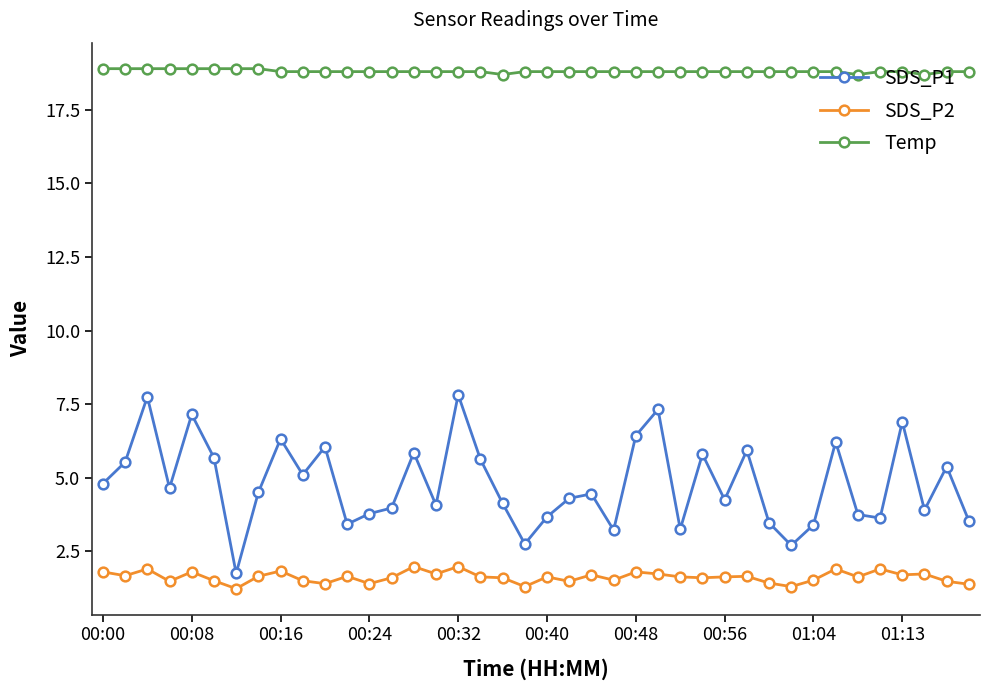

Which series has the largest total across all categories?

Temp